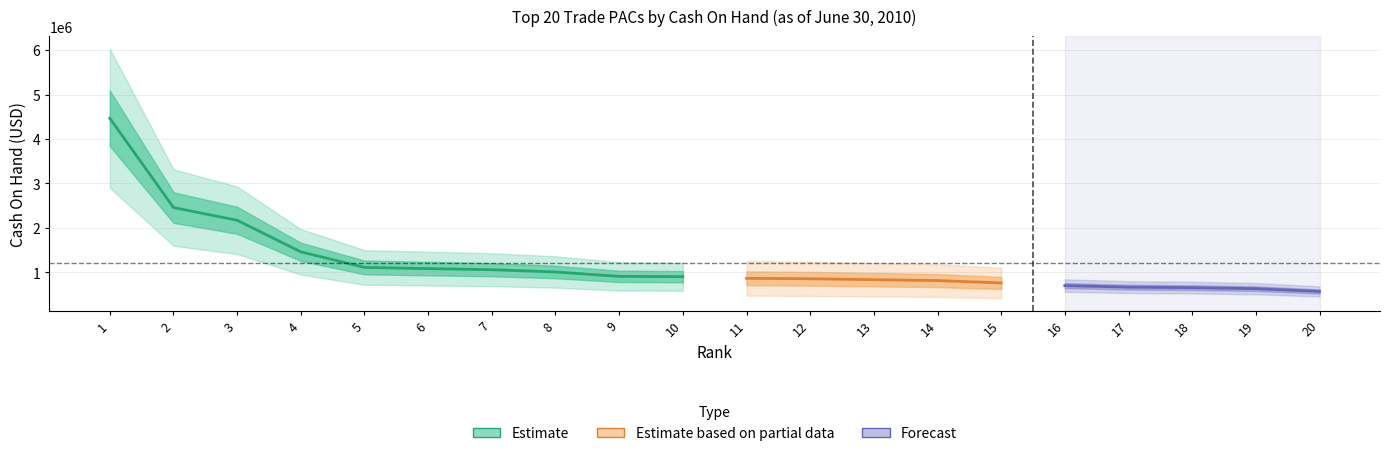

Between 18 and 17, which is larger?

17